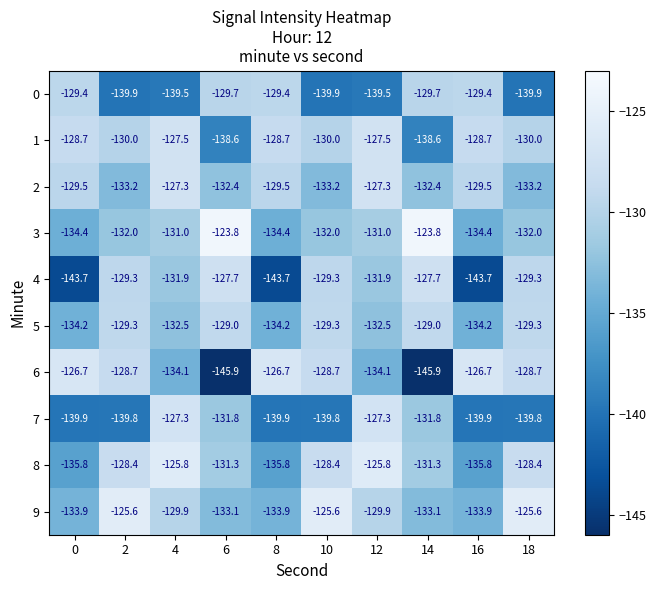

Is it true that 3 equals -131.0 at 4?

True